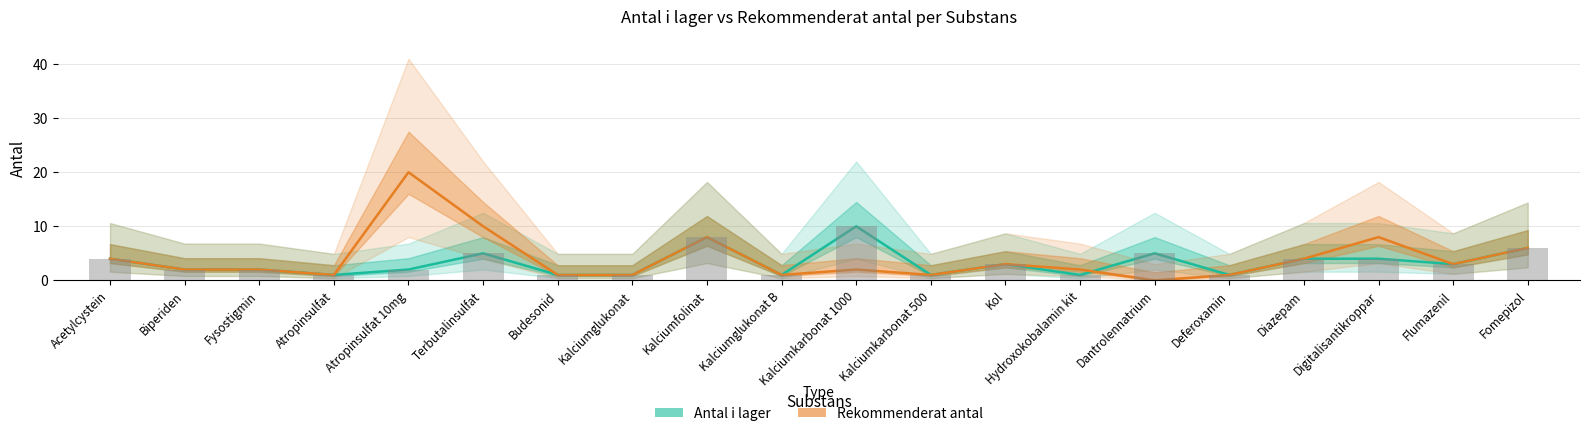

What is the sum of all Rekommenderat antal values?

80